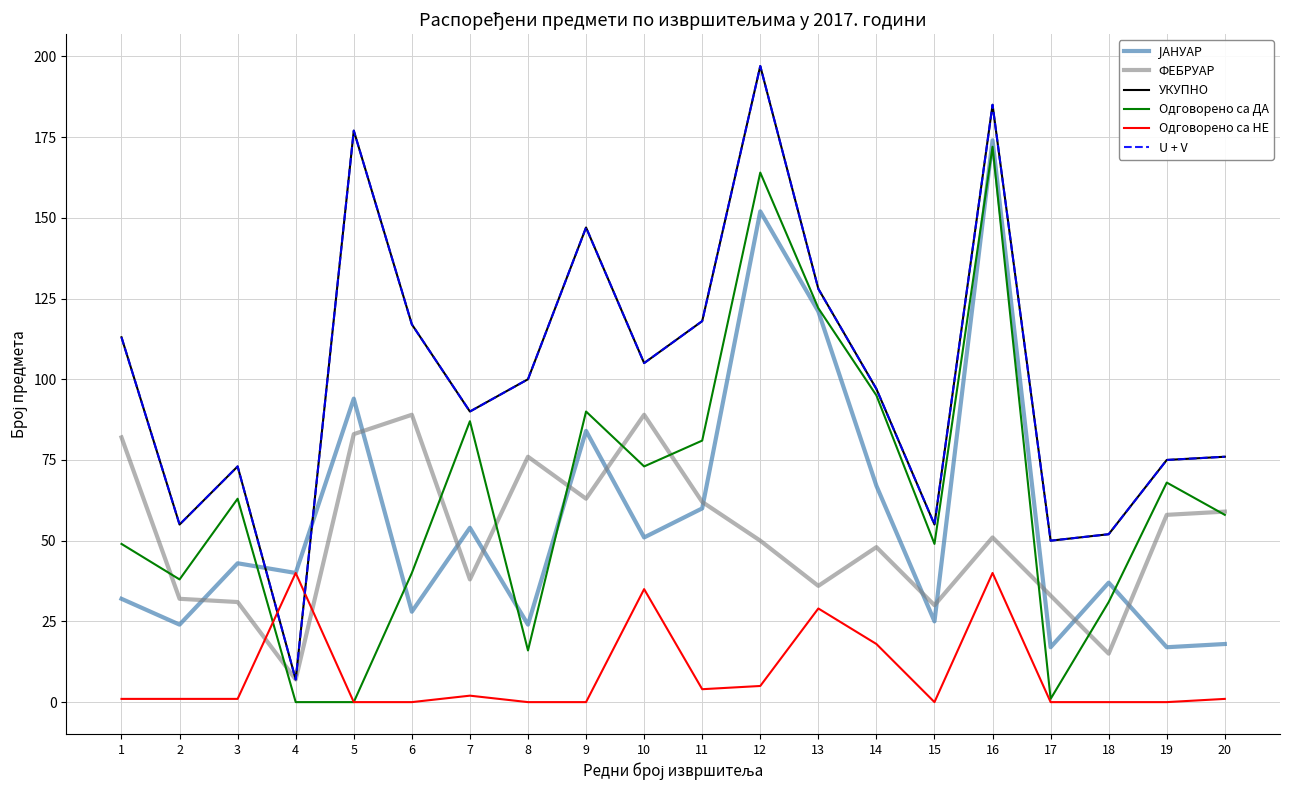

Reading left to right, list all the values displayed in this chart.

ЈАНУАР: 1=32	2=24	3=43	4=40	5=94	6=28	7=54	8=24	9=84	10=51	11=60	12=152	13=121	14=67	15=25	16=174	17=17	18=37	19=17	20=18
ФЕБРУАР: 1=82	2=32	3=31	4=7	5=83	6=89	7=38	8=76	9=63	10=89	11=62	12=50	13=36	14=48	15=30	16=51	17=33	18=15	19=58	20=59
УКУПНО: 1=113	2=55	3=73	4=7	5=177	6=117	7=90	8=100	9=147	10=105	11=118	12=197	13=128	14=97	15=55	16=185	17=50	18=52	19=75	20=76
Одговорено са ДА: 1=49	2=38	3=63	4=0	5=0	6=40	7=87	8=16	9=90	10=73	11=81	12=164	13=122	14=95	15=49	16=172	17=1	18=31	19=68	20=58
Одговорено са НЕ: 1=1	2=1	3=1	4=40	5=0	6=0	7=2	8=0	9=0	10=35	11=4	12=5	13=29	14=18	15=0	16=40	17=0	18=0	19=0	20=1
U + V: 1=113	2=55	3=73	4=7	5=177	6=117	7=90	8=100	9=147	10=105	11=118	12=197	13=128	14=97	15=55	16=185	17=50	18=52	19=75	20=76